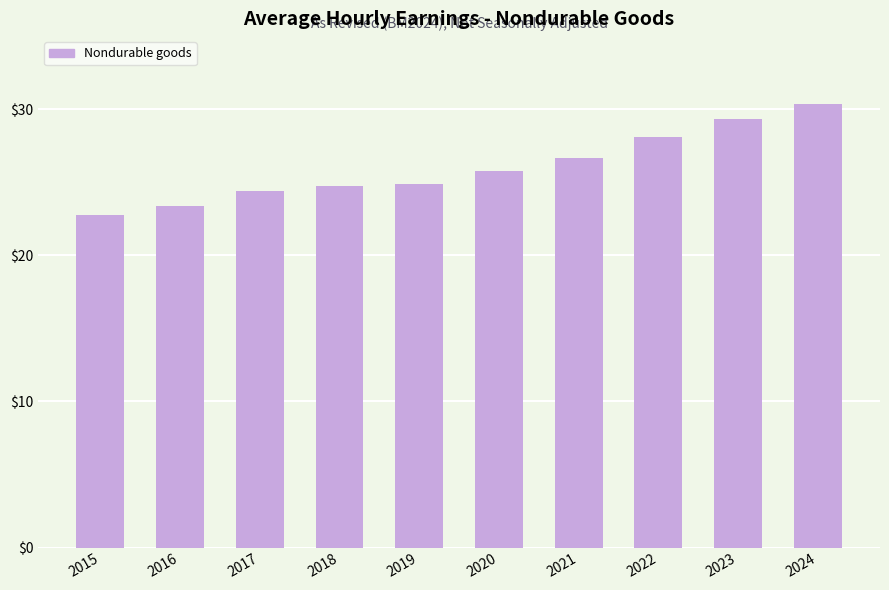

What is the difference between the values at 2019 and 2023?

4.4